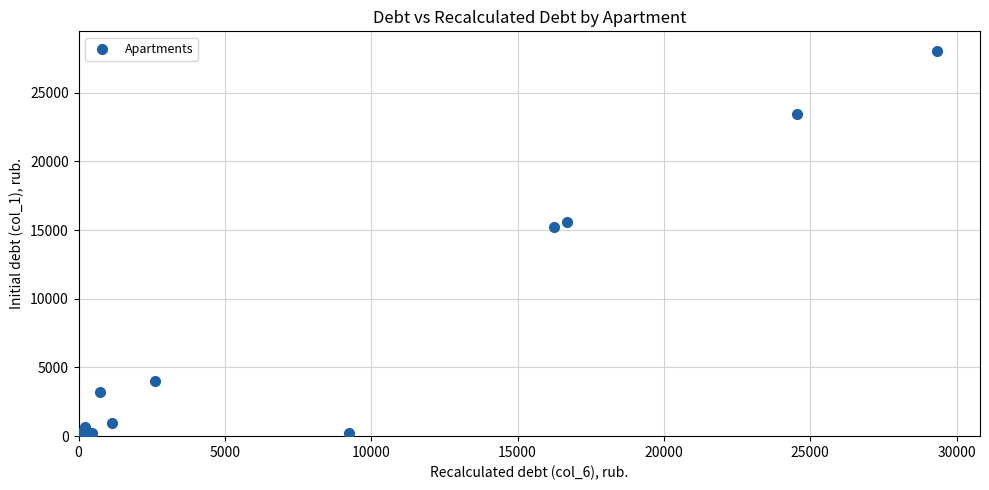

What Y value in the scatter plot is closest to 14029?

15214.6